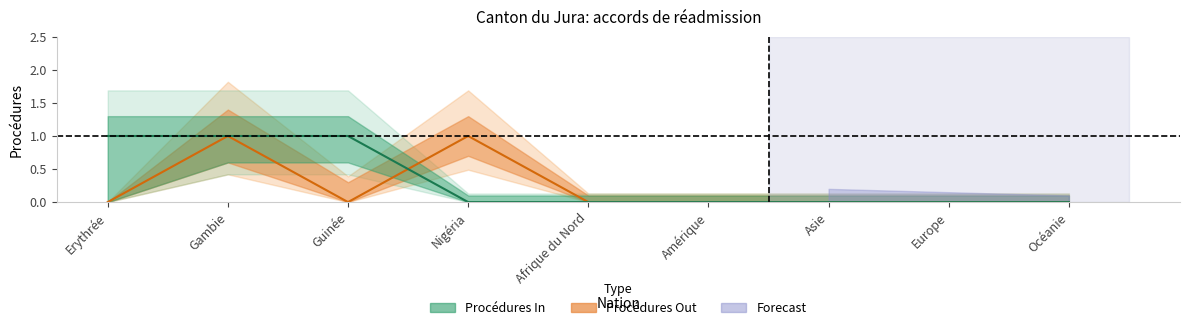

Which series changed the most between Erythrée and Guinée?

Procédures Out